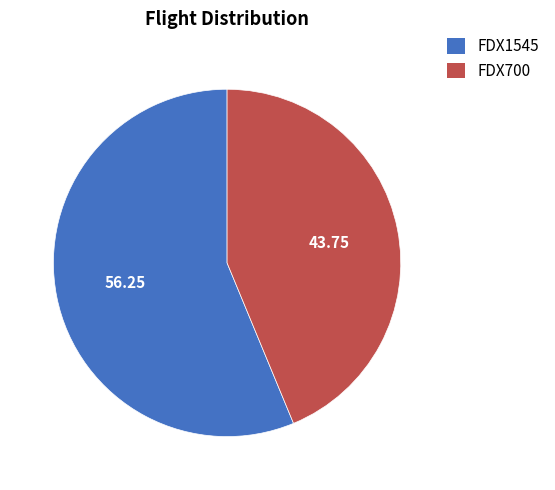

How many slices are in this pie chart?

2